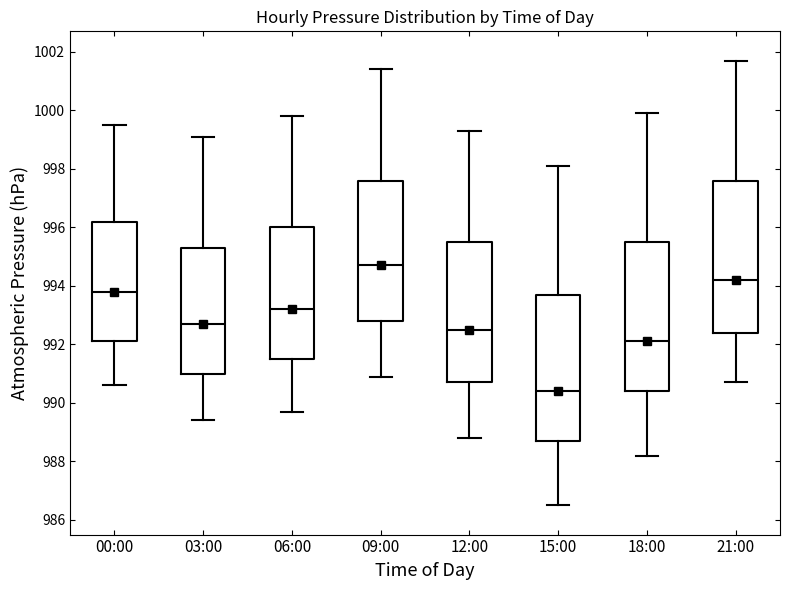

Reading left to right, read every box against the y-axis: the position of its median line, the range the box covers, and the ends of its whiskers. The values are not printed on the chart, so give them approximately, as read against the axis.

00:00: median 993.8, box 992.2 to 996.2, whiskers 990.6 to 999.6
03:00: median 992.8, box 991.0 to 995.4, whiskers 989.4 to 999.2
06:00: median 993.2, box 991.6 to 996.0, whiskers 989.8 to 999.8
09:00: median 994.8, box 992.8 to 997.6, whiskers 991.0 to 1001.4
12:00: median 992.6, box 990.8 to 995.6, whiskers 988.8 to 999.4
15:00: median 990.4, box 988.8 to 993.8, whiskers 986.6 to 998.2
18:00: median 992.2, box 990.4 to 995.6, whiskers 988.2 to 1000.0
21:00: median 994.2, box 992.4 to 997.6, whiskers 990.8 to 1001.8